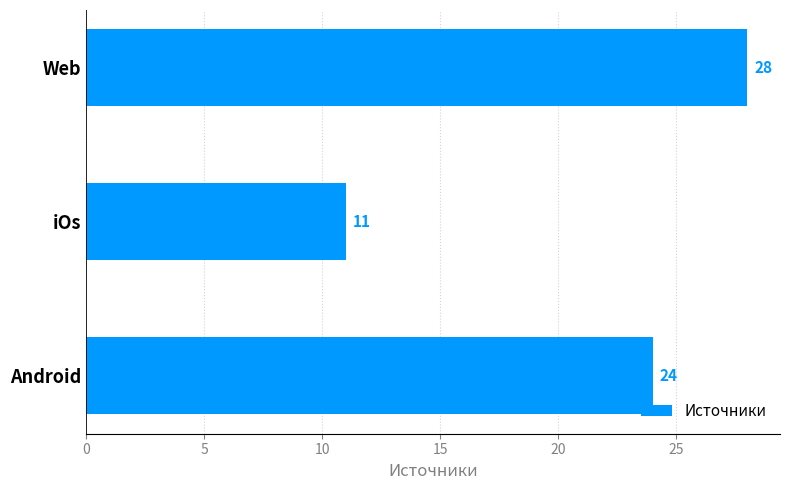

True or false: the data shows 48 at Web.

False